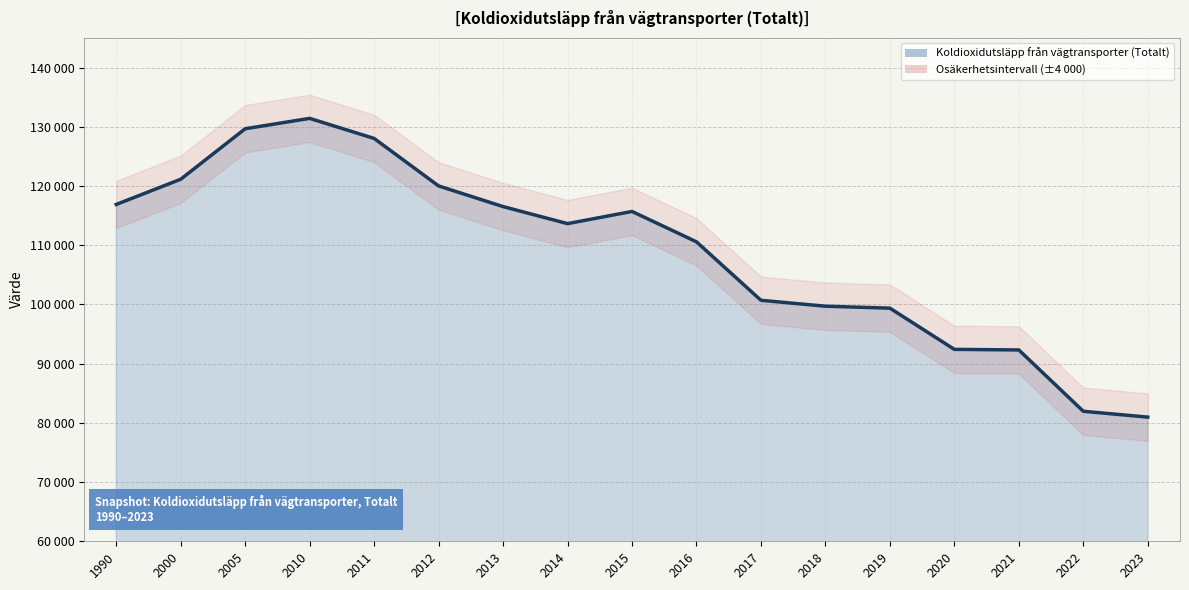

What is the change in value from 2013 to 2021?

-24208